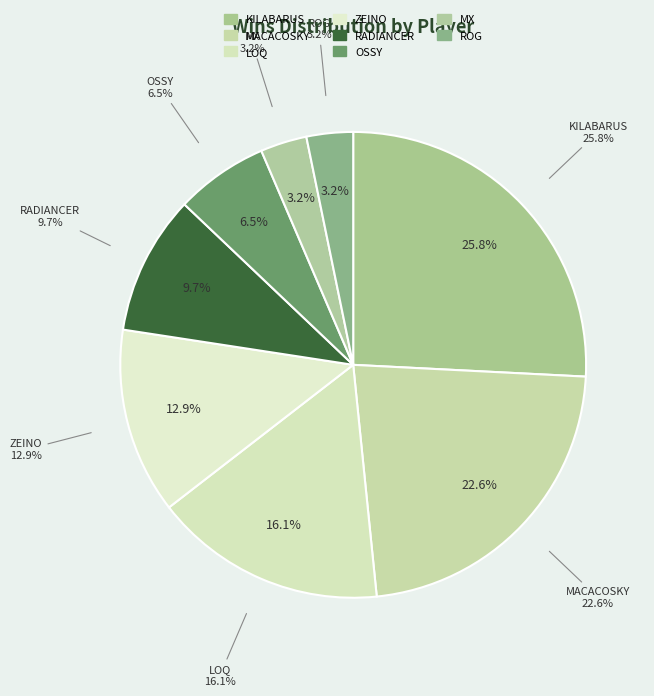

True or false: LOQ accounts for 3% of the total.

False